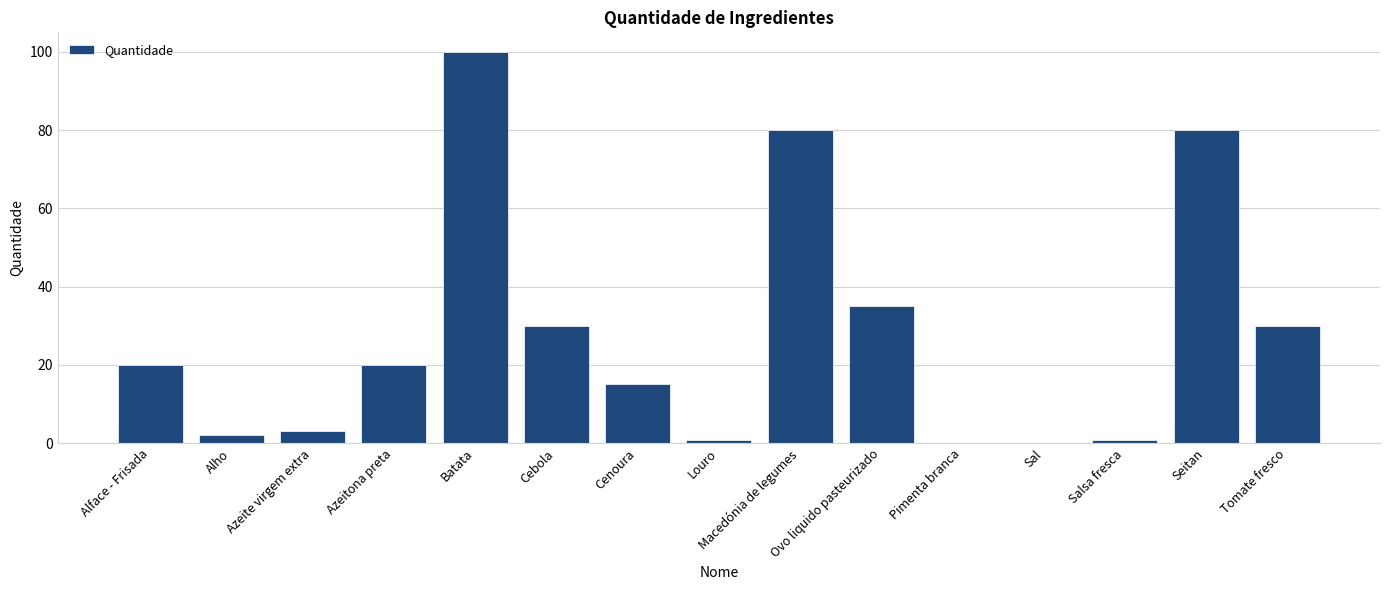

How many series are shown in this chart?

1